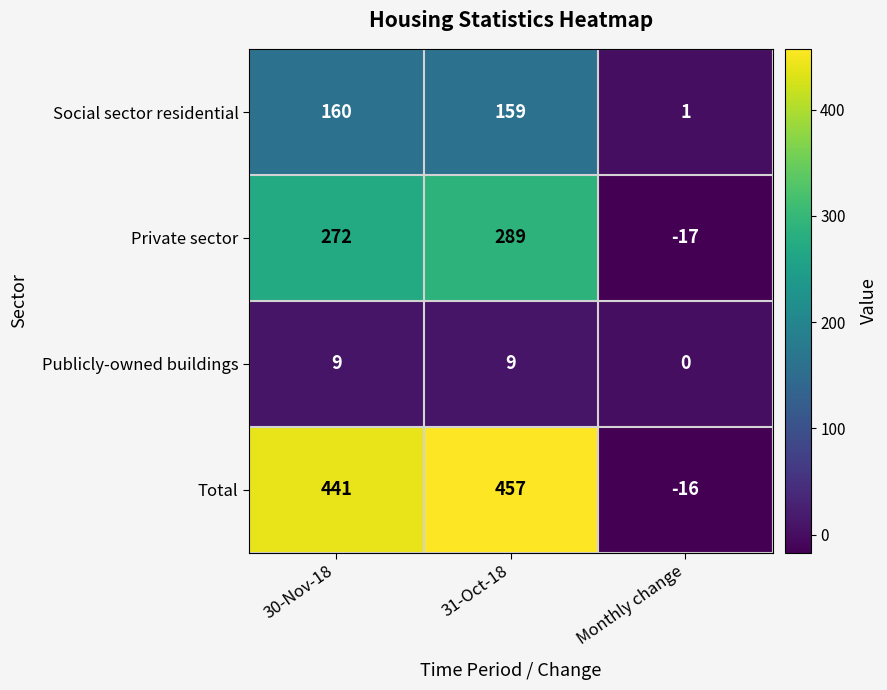

At how many categories does at least one series exceed 336?

2